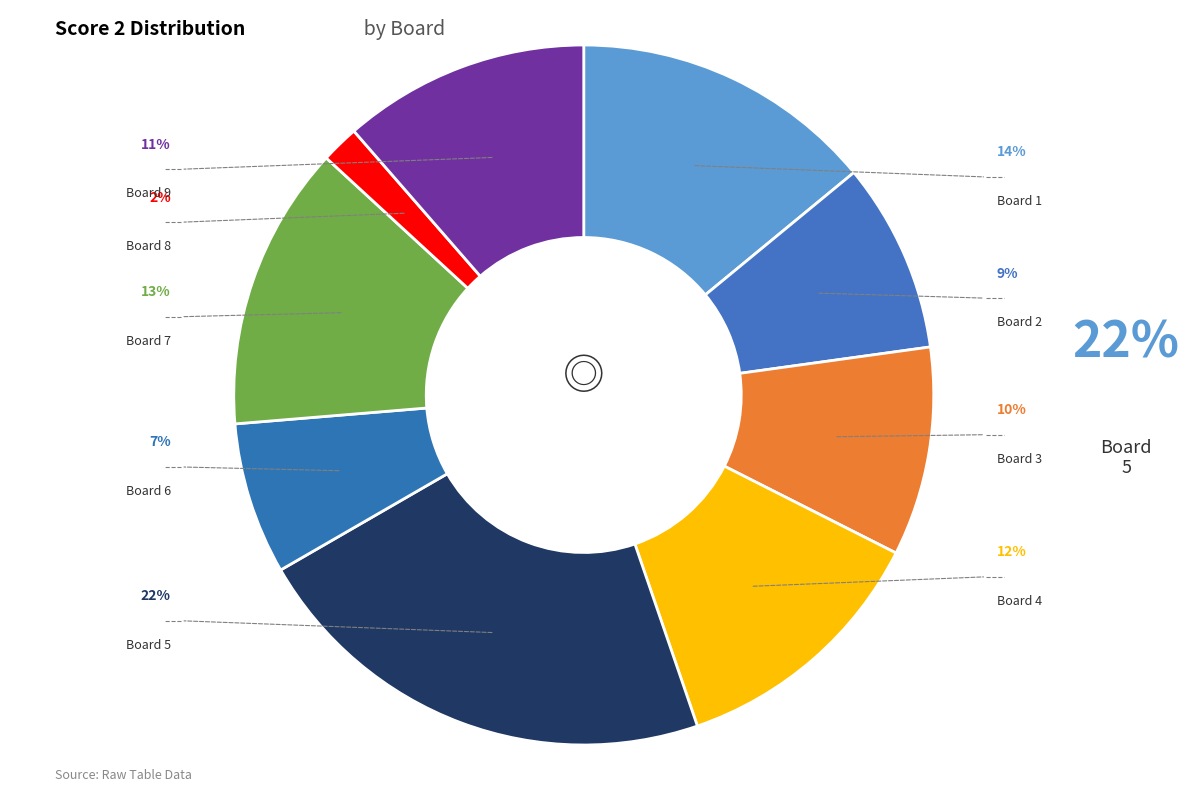

Is it true that Board 7 is 20% of the pie?

False